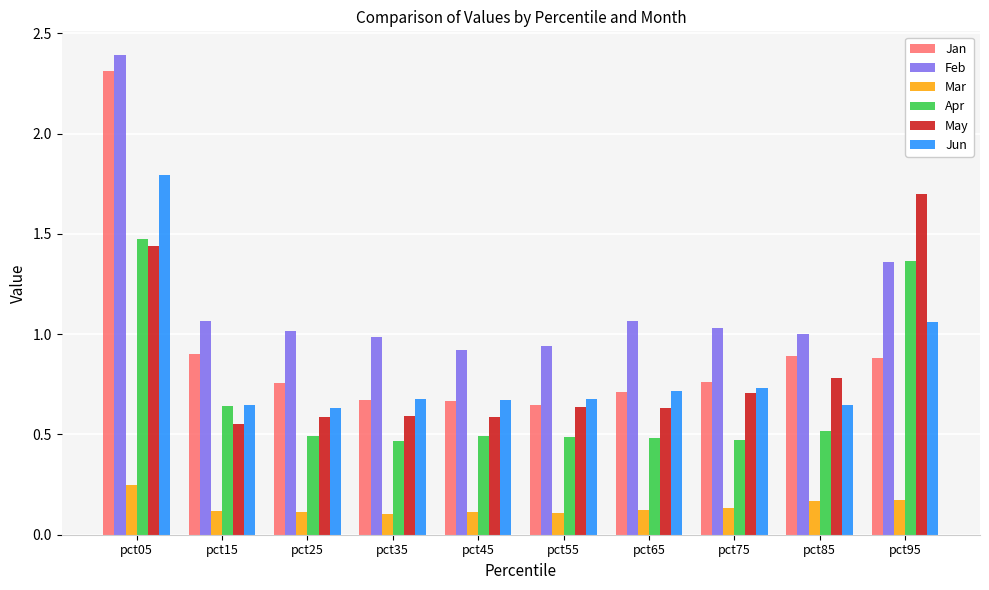

What is the greatest value displayed?

2.4